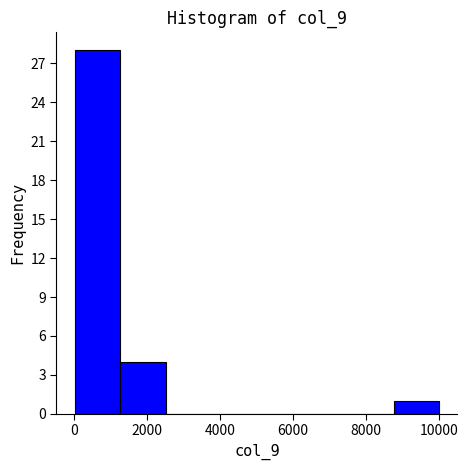

Reading left to right, list every bar in this chart as the range it spans on the x-axis followed by its height. Neither the bar edges nor the heights are printed on the chart, so give them approximately, as read against the axes.

0 to 1200: 28
1200 to 2600: 4
2600 to 3800: 0
3800 to 5000: 0
5000 to 6200: 0
6200 to 7400: 0
7400 to 8800: 0
8800 to 10000: 1